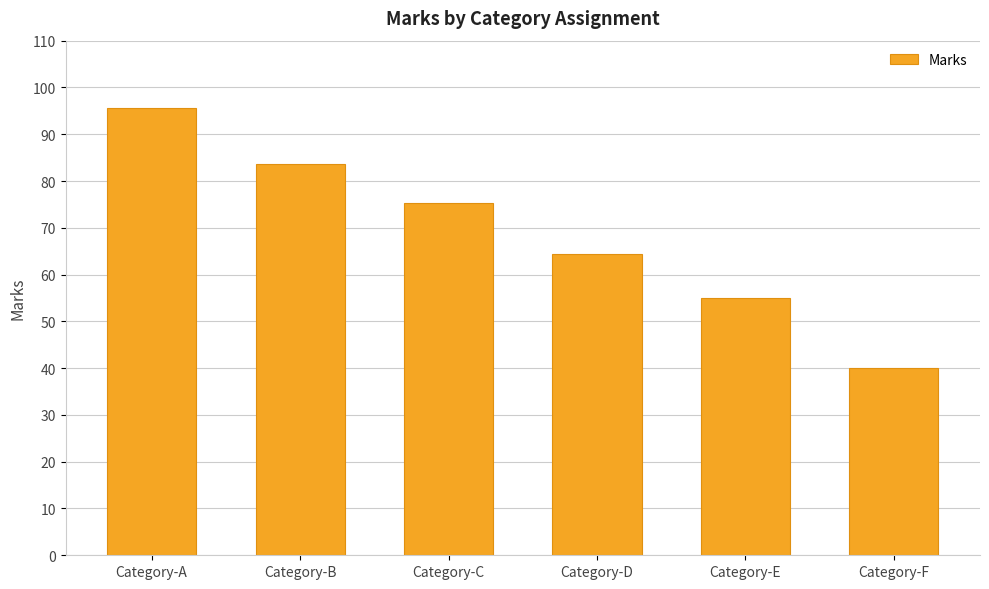

What is the difference between the values at Category-B and Category-F?

43.7